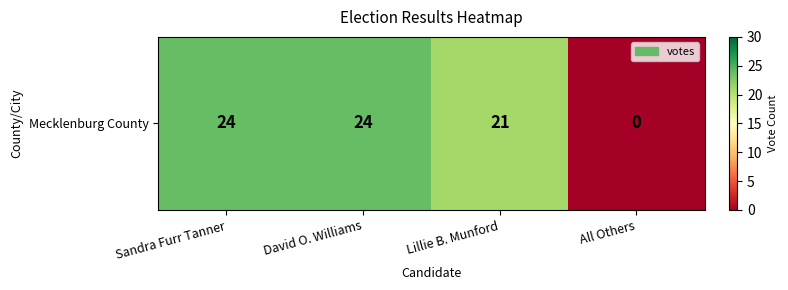

The chart shows a value of 34 at Lillie B. Munford. True or false?

False